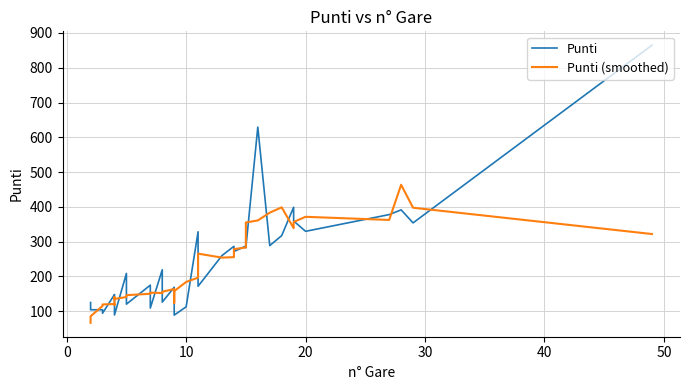

Which series has the widest spread of values?

Punti